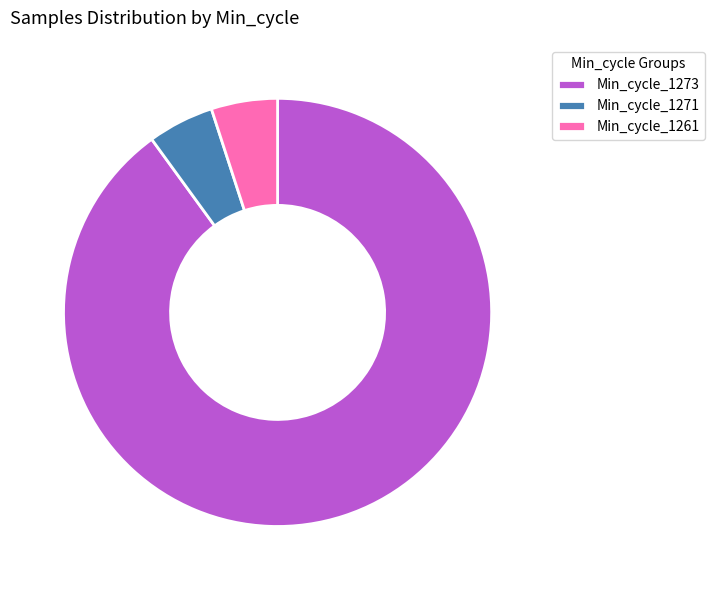

Does any single category account for the majority?

Yes